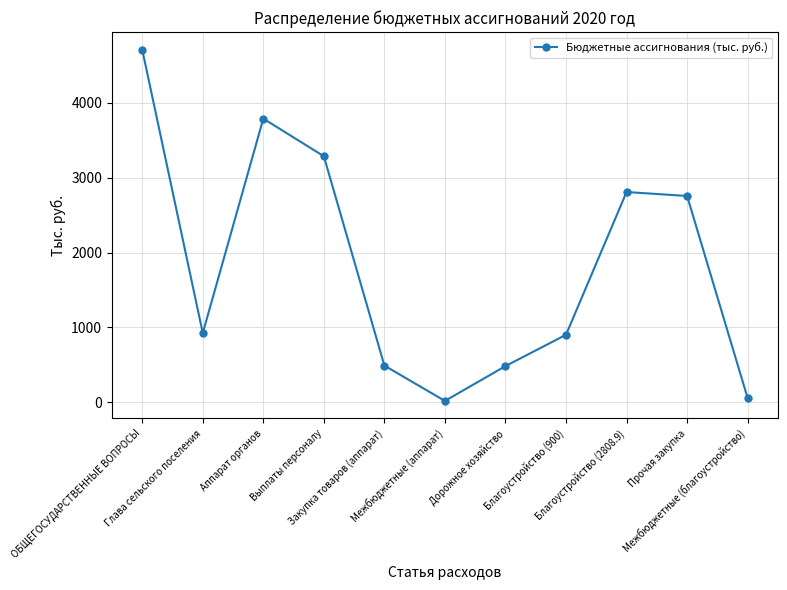

True or false: there are more than 1 points higher than both neighbors.

True